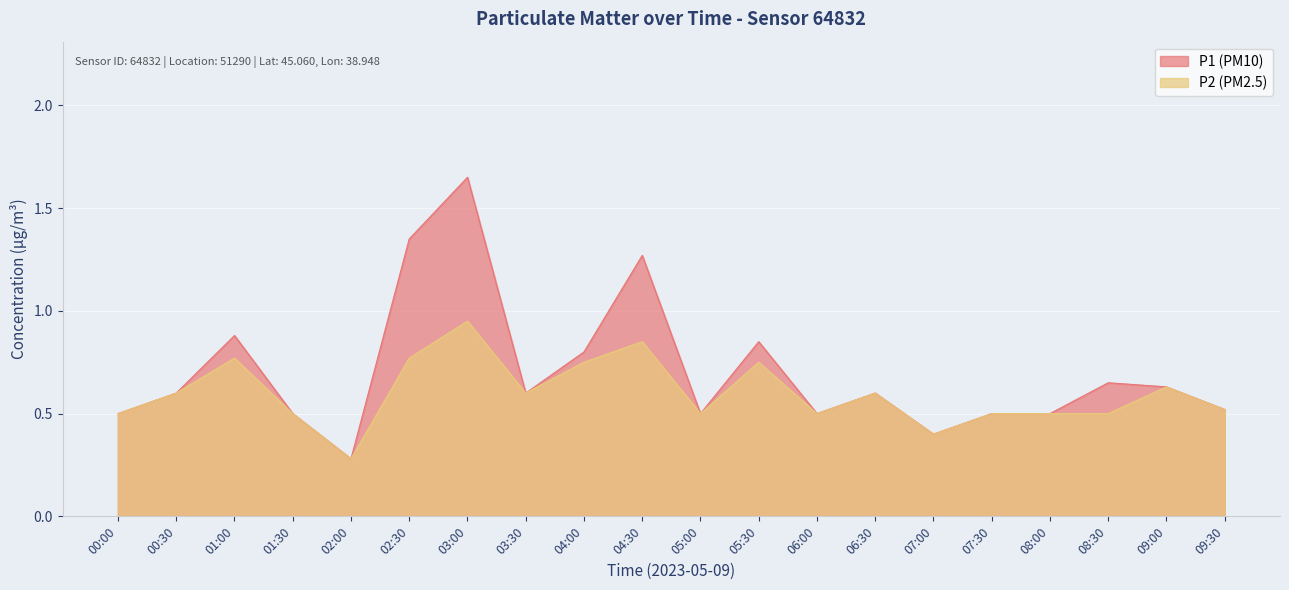

What are all the series names shown in the legend?

P1 (PM10), P2 (PM2.5)